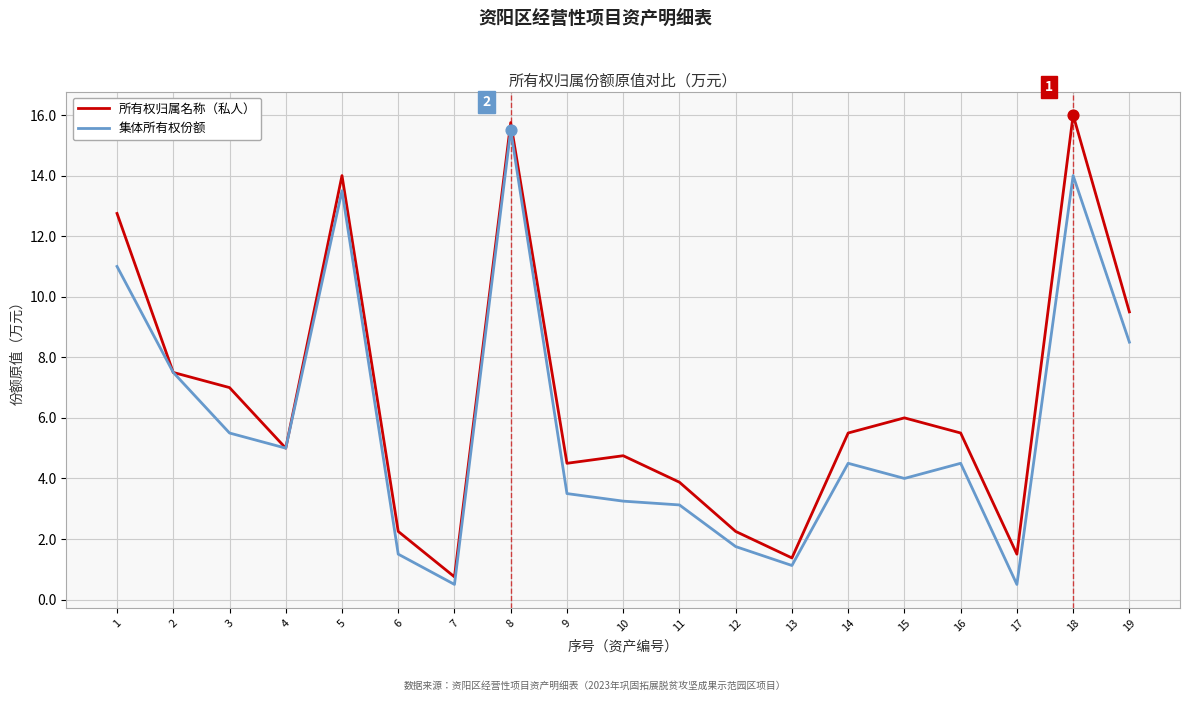

At which category is the sum across all series the highest?

8